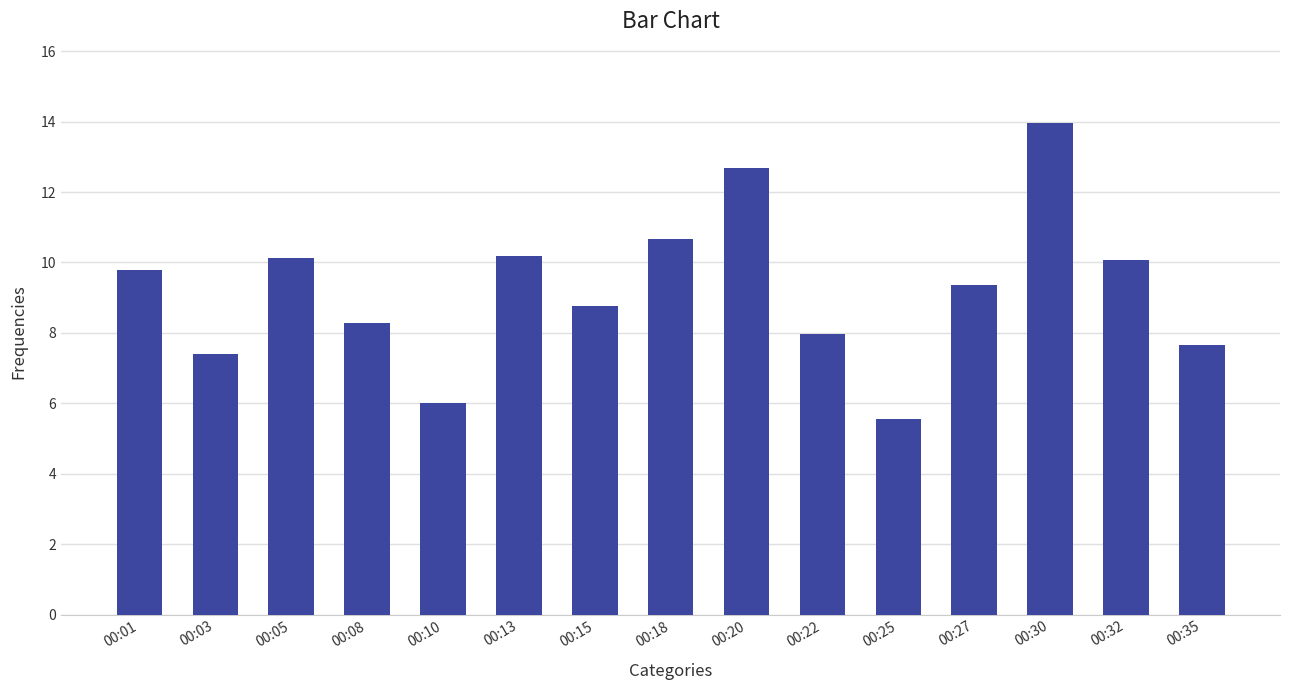

What is the average value?

9.2